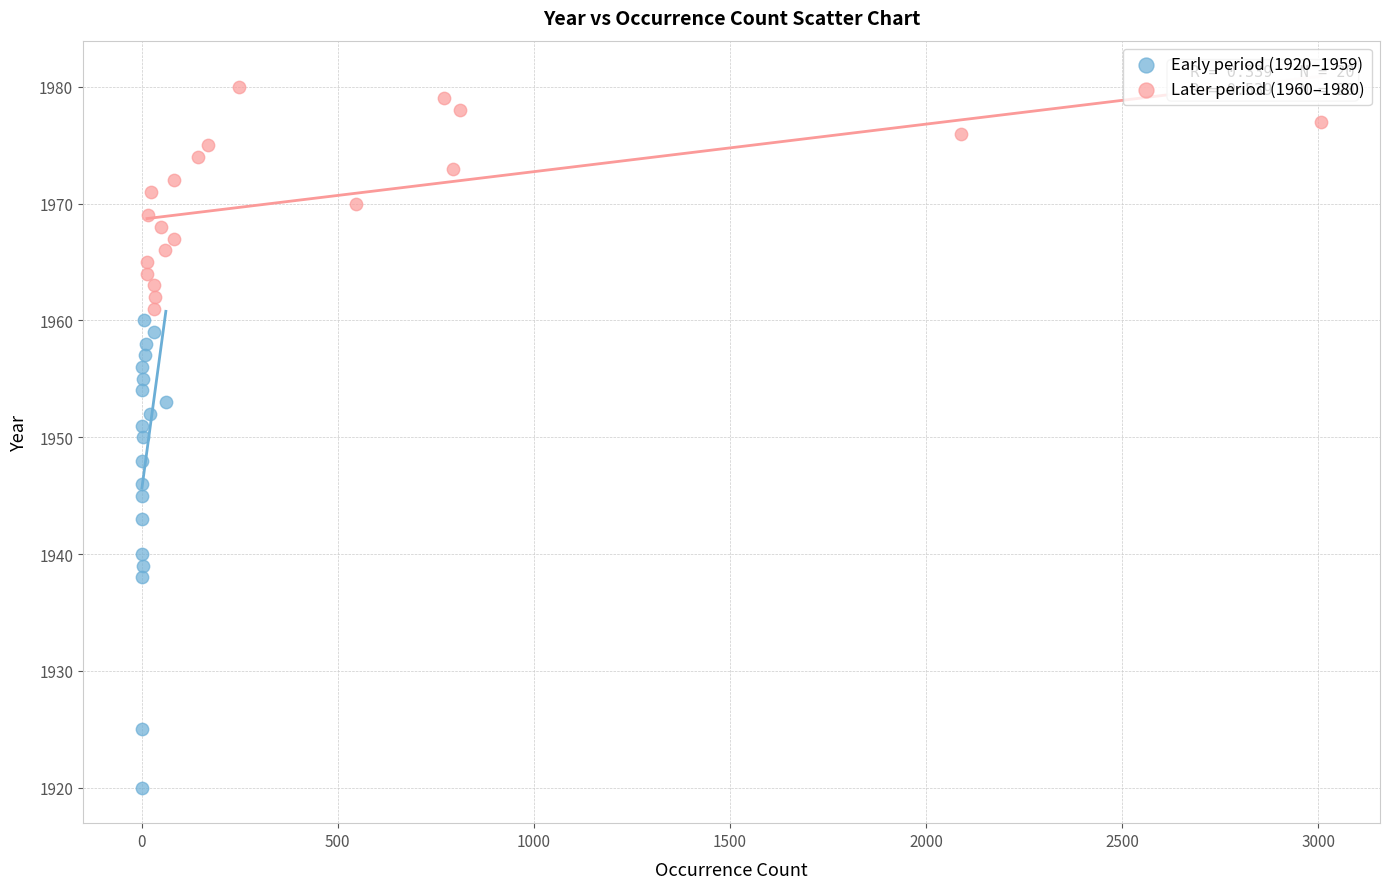

Which series has the largest Y range (max minus min)?

Early period (1920–1959)